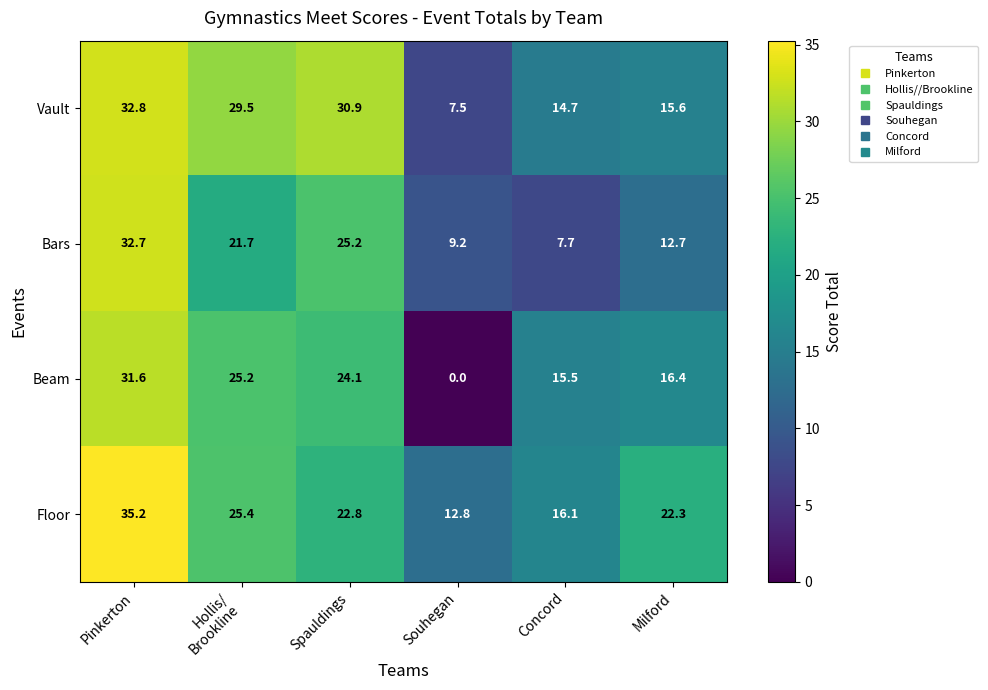

What is the difference between the maximum and second lowest values in the Bars series?

23.5